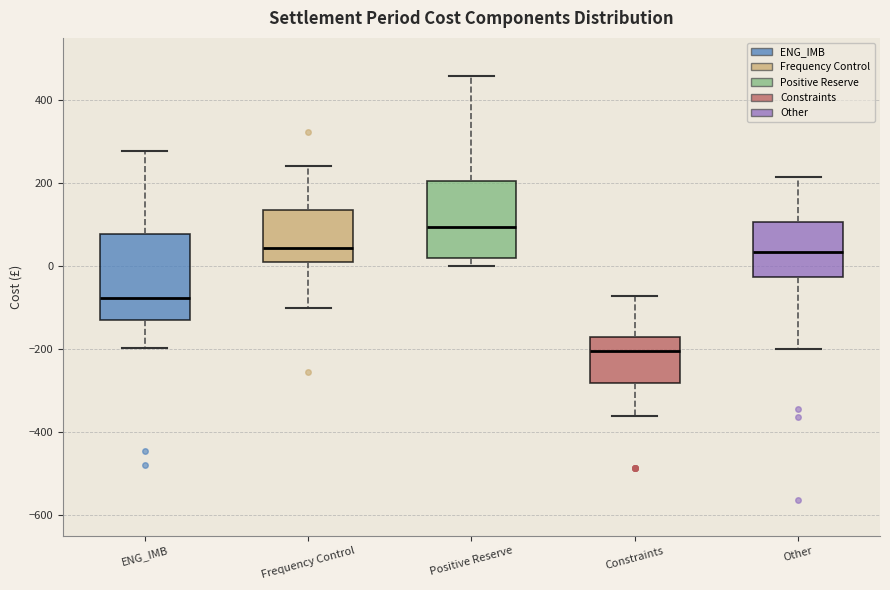

Which box is the tallest, from its lower edge to its upper edge?

ENG_IMB